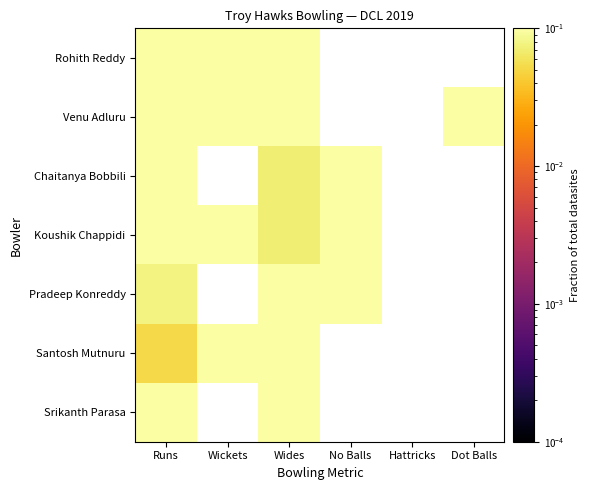

At which category does the chart reach its minimum across all series?

Runs